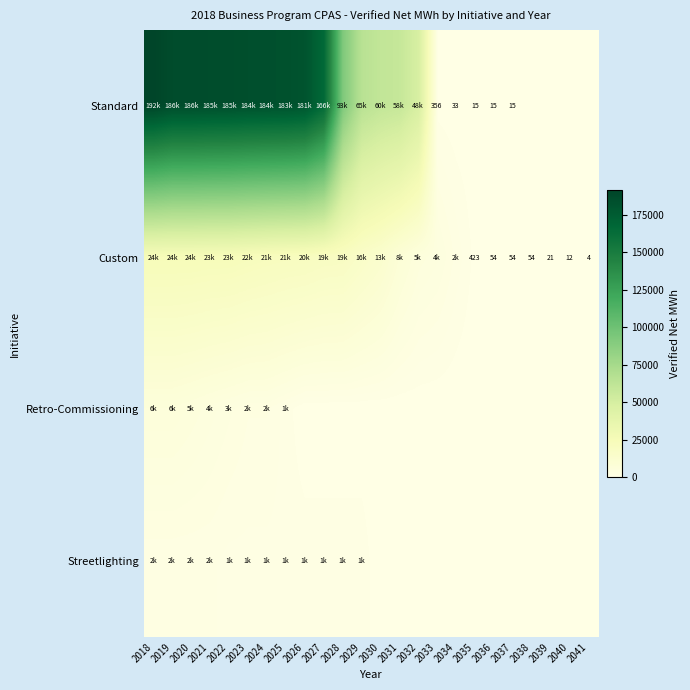

At how many categories does at least one series exceed 152978?

10